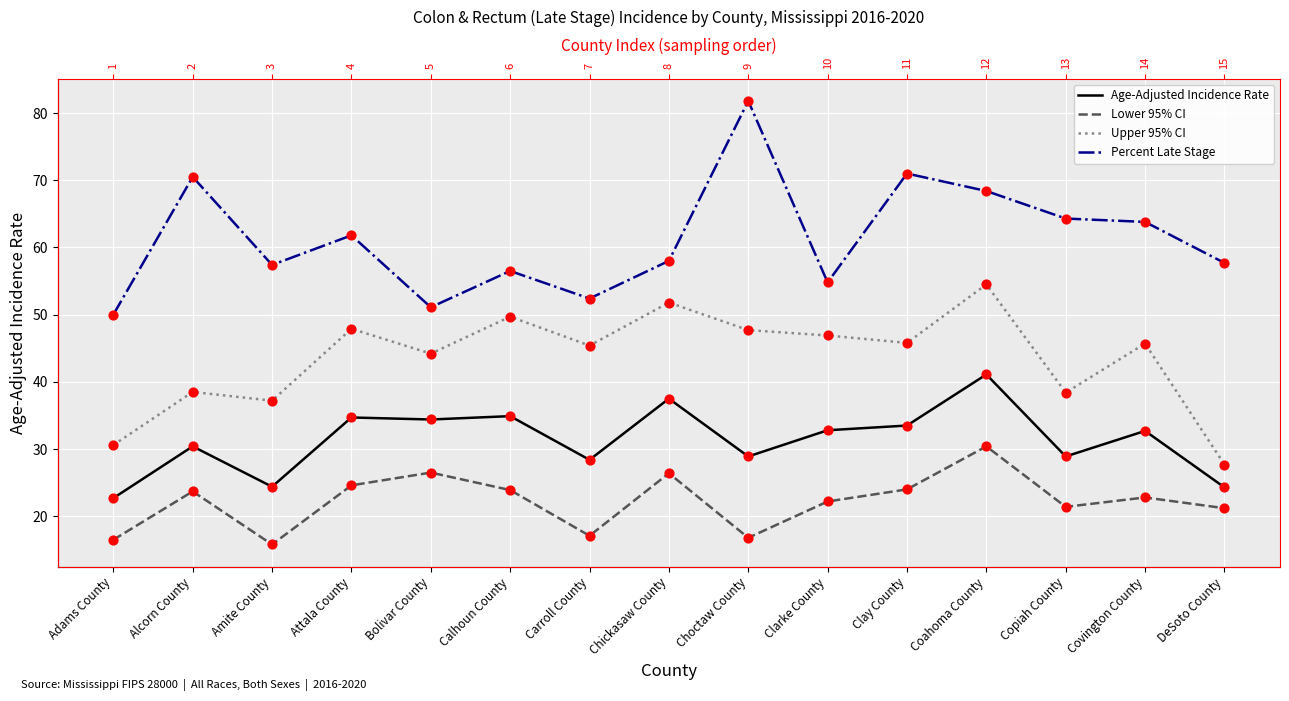

What is the total value across all series at Carroll County?

143.3